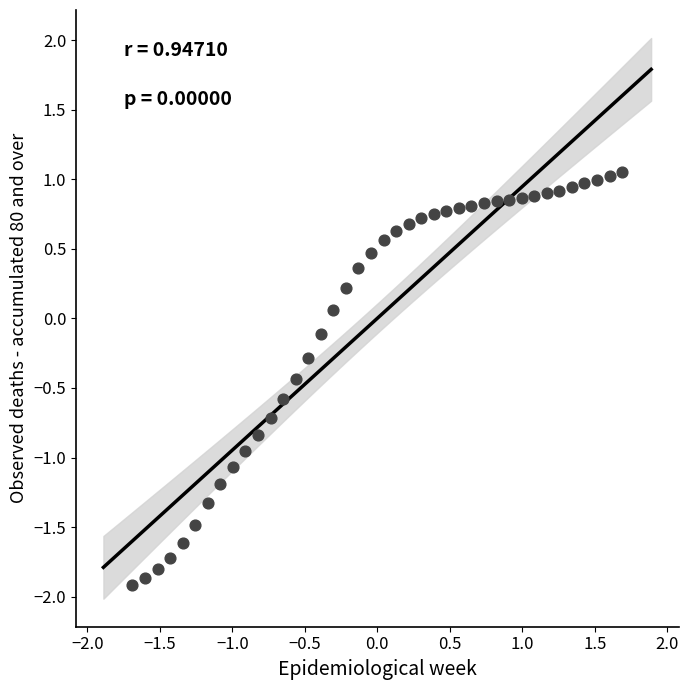

What is the range of X values (max minus min)?

3.4